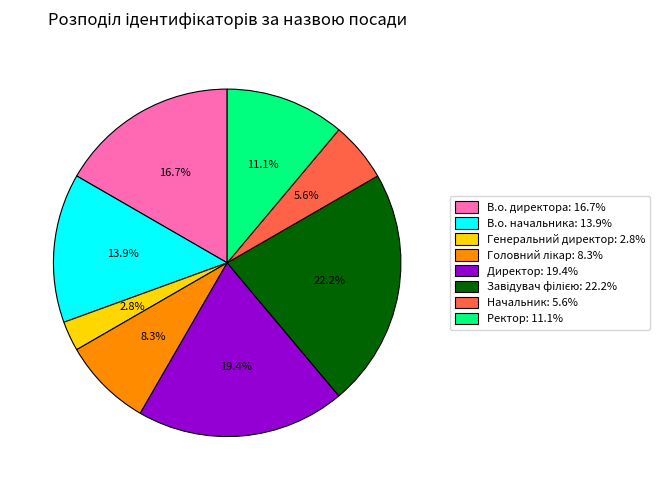

Which category has the smallest portion of the pie?

Генеральний директор